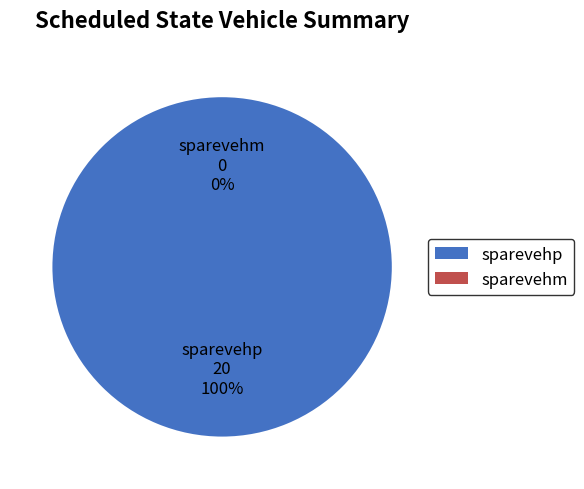

Does sparevehp account for over 50% of the chart?

Yes